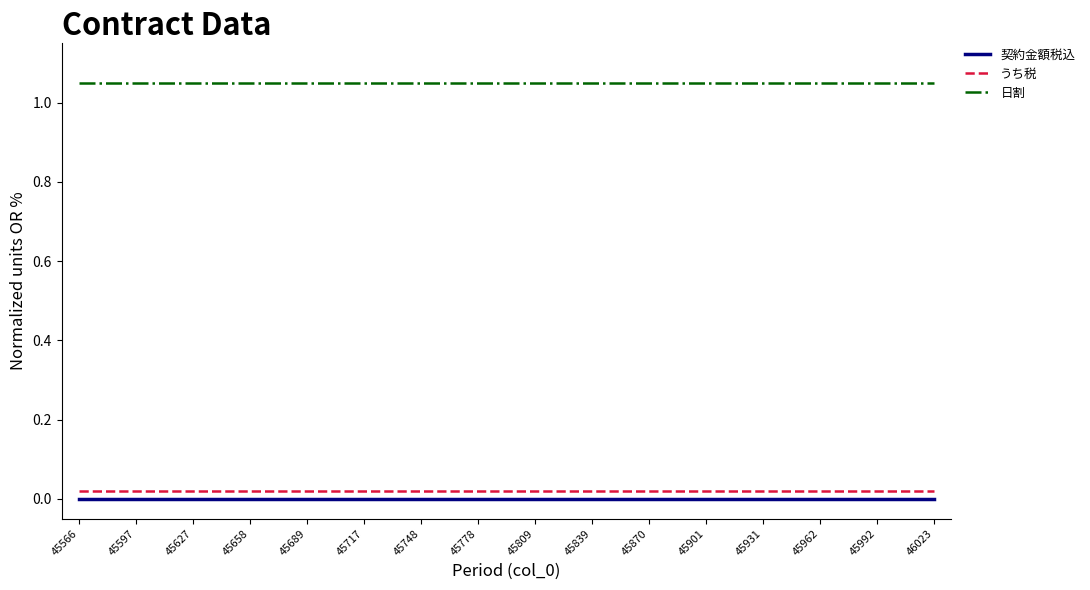

Is the value of 日割 at 45778 greater than the value of うち税 at 45992?

Yes